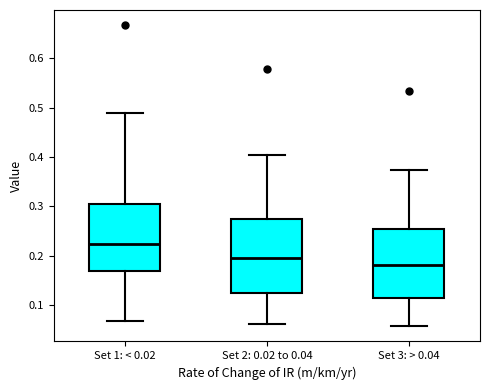

Where does the lower whisker of the box for Set 3: > 0.04 end on the y-axis? The values are not printed on the chart, so give them approximately, as read against the axis.

0.06